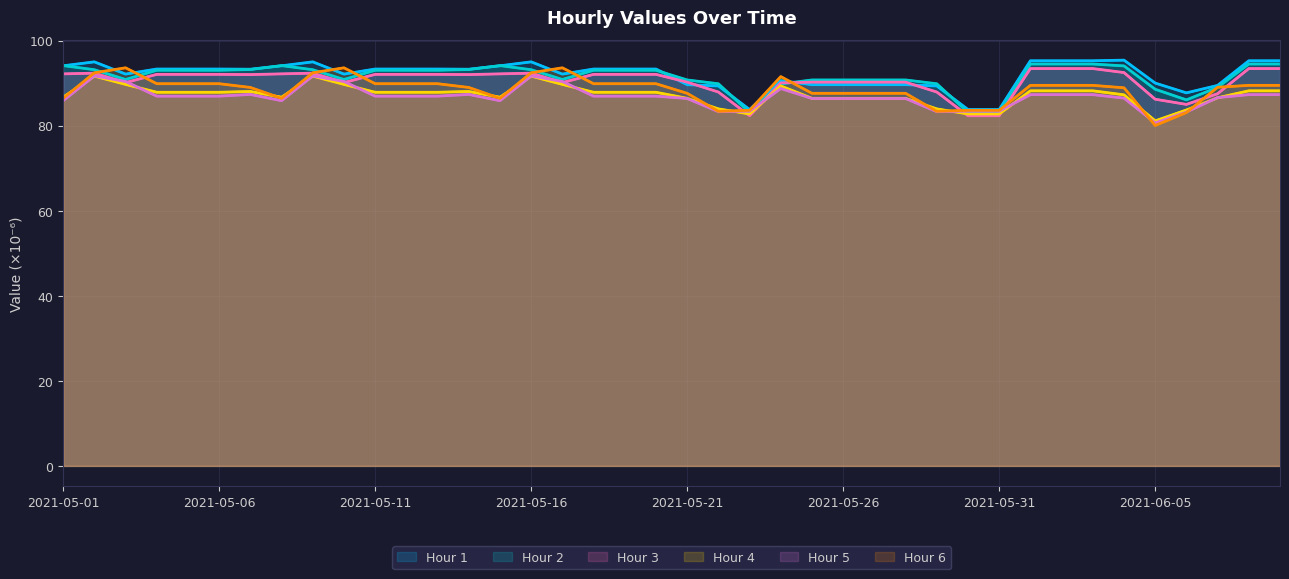

In Hour 2, how many points are higher than both neighbors (excluding endpoints)?

2